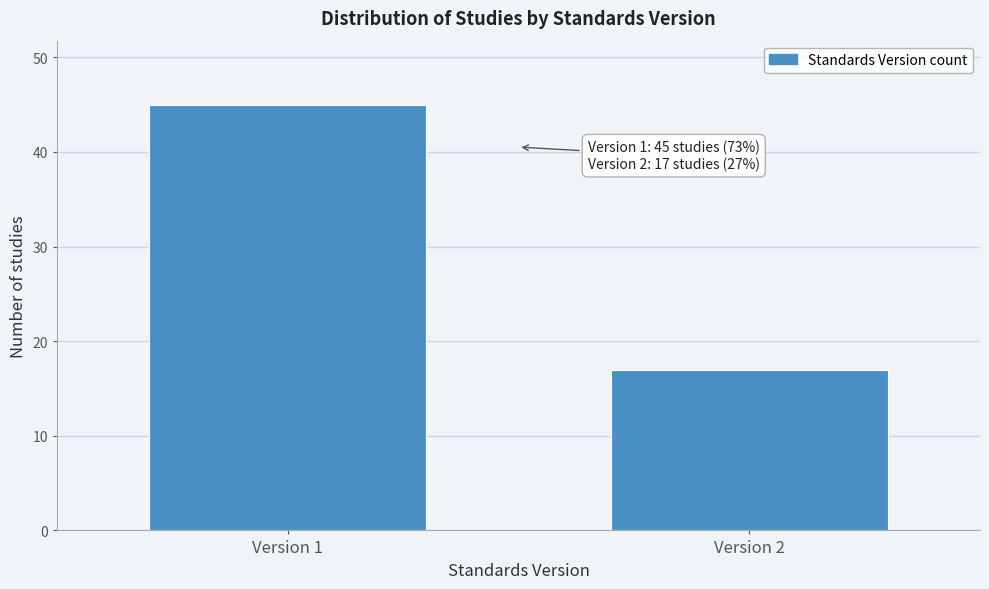

Reading left to right, what are all the values shown in this chart?

Version 1=45	Version 2=17